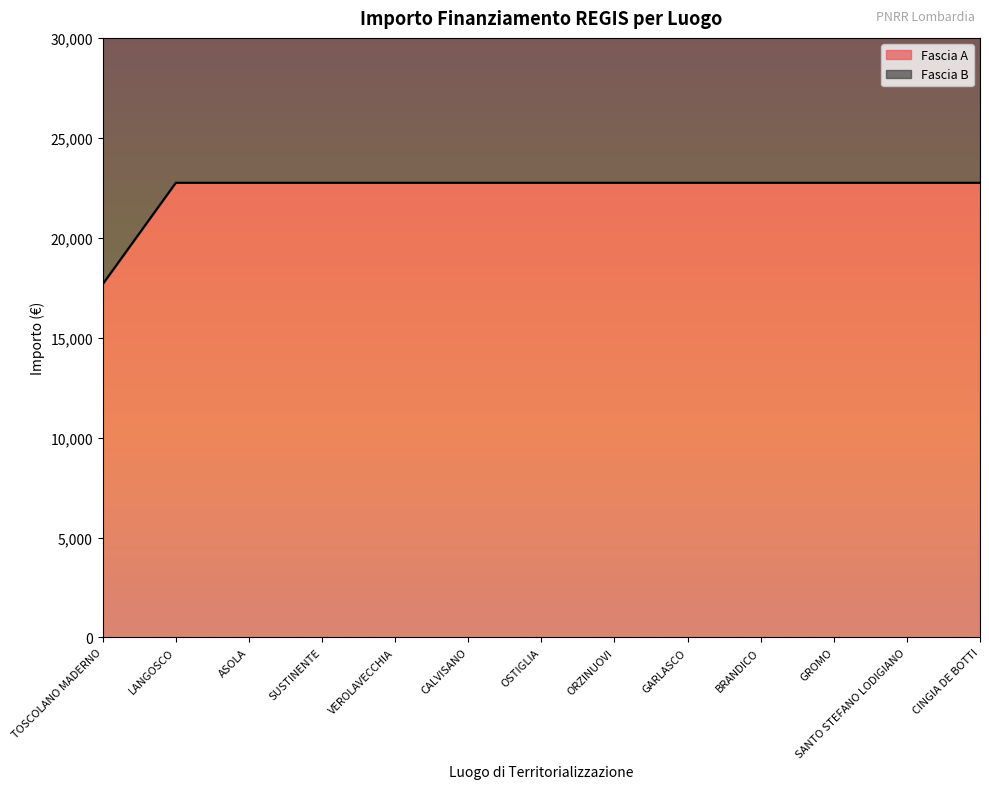

Rank the categories by value from lowest to highest.

TOSCOLANO MADERNO, LANGOSCO, ASOLA, SUSTINENTE, VEROLAVECCHIA, CALVISANO, OSTIGLIA, ORZINUOVI, GARLASCO, BRANDICO, GROMO, SANTO STEFANO LODIGIANO, CINGIA DE BOTTI